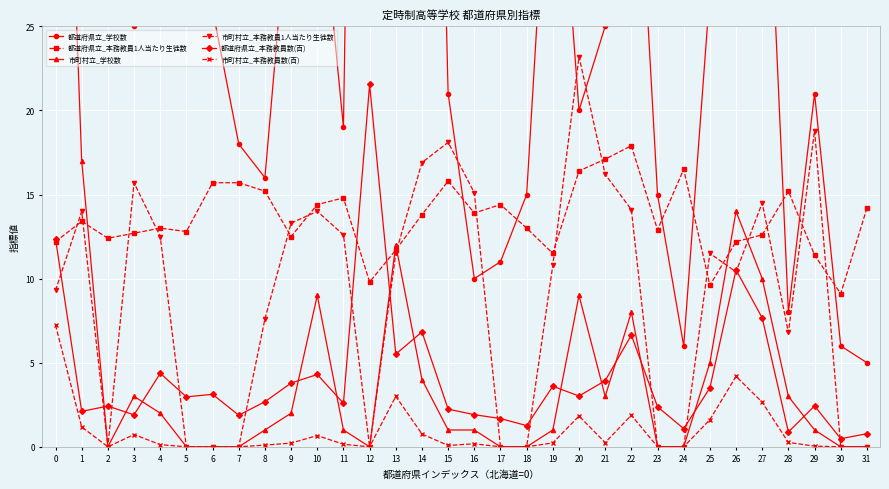

The 都道府県立_本務教員1人当たり生徒数 series shows 8.0 at 29. True or false?

False